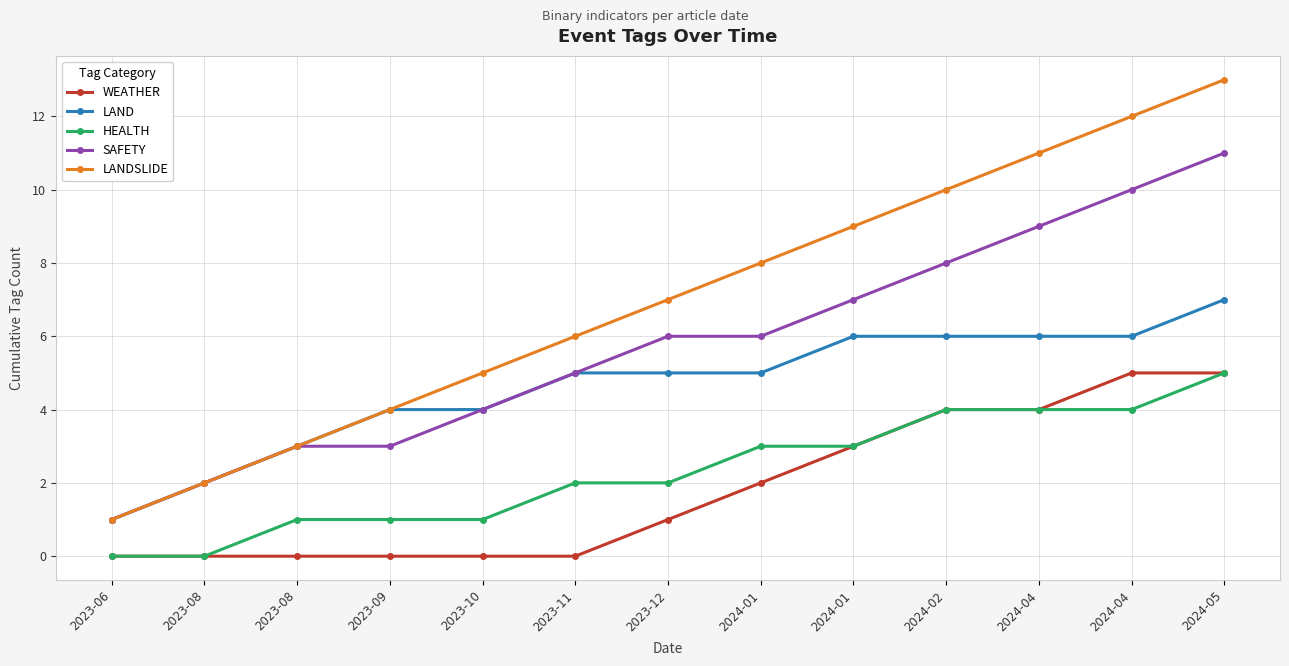

How many HEALTH values are between 1 and 4?

10